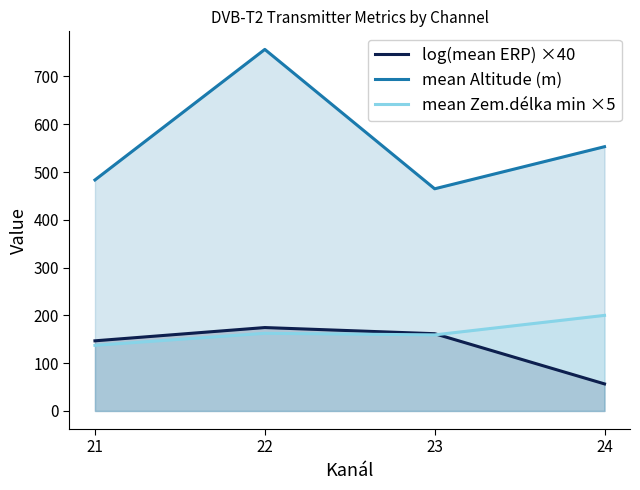

The value of mean Zem.délka min ×5 at 21 is 137.3. True or false?

True